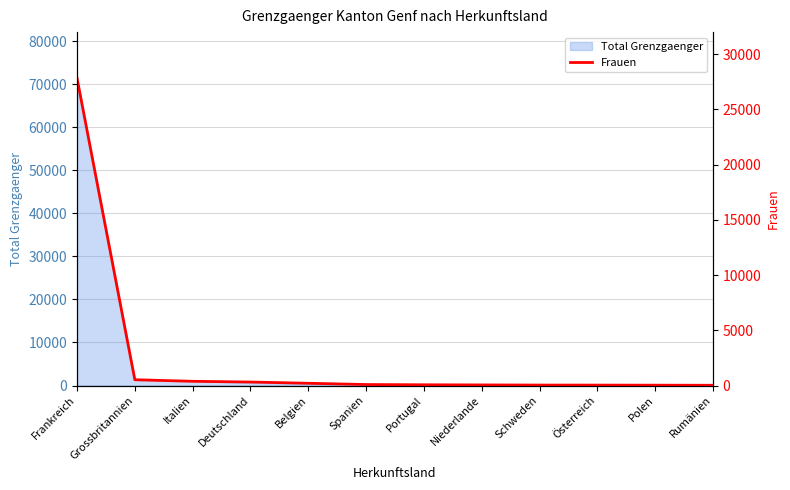

Which category has the highest value in the Total Grenzgaenger series?

Frankreich